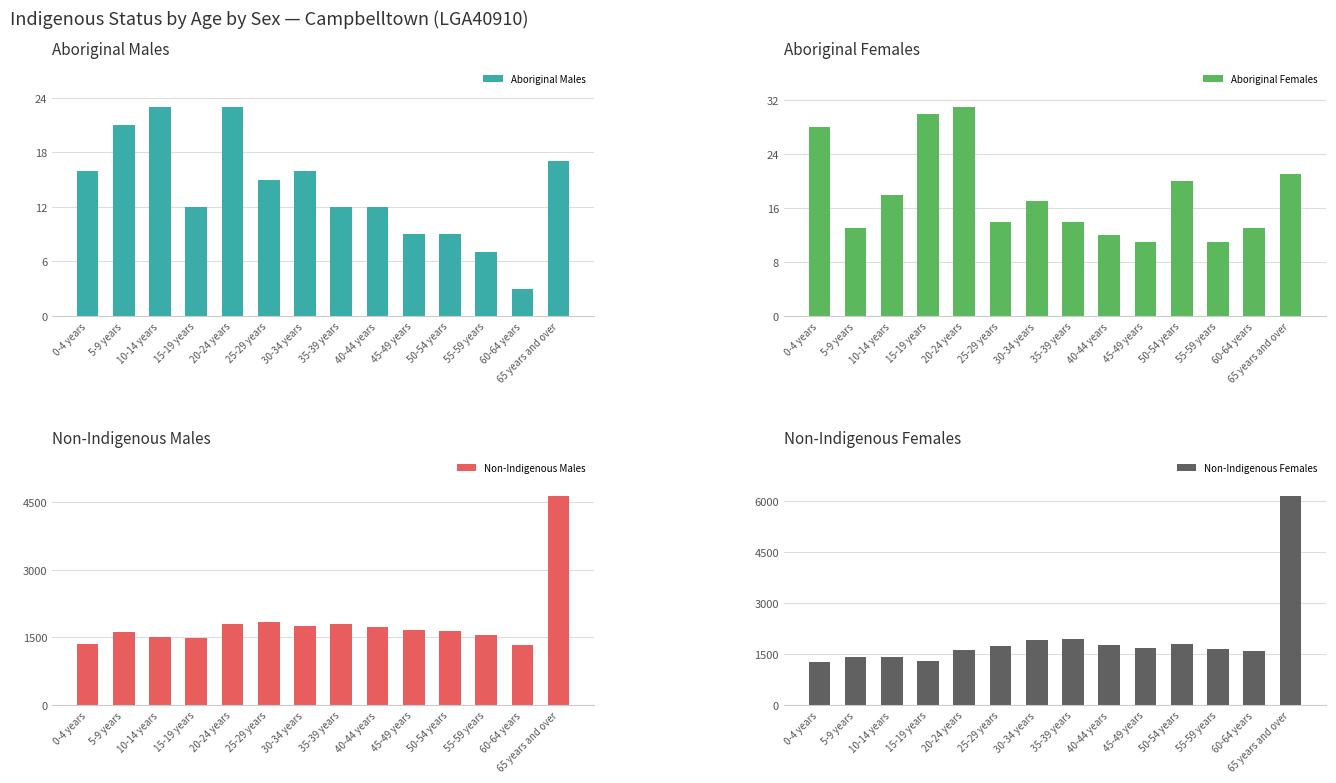

What is the spread (max minus min) of values at 5-9 years?

1599